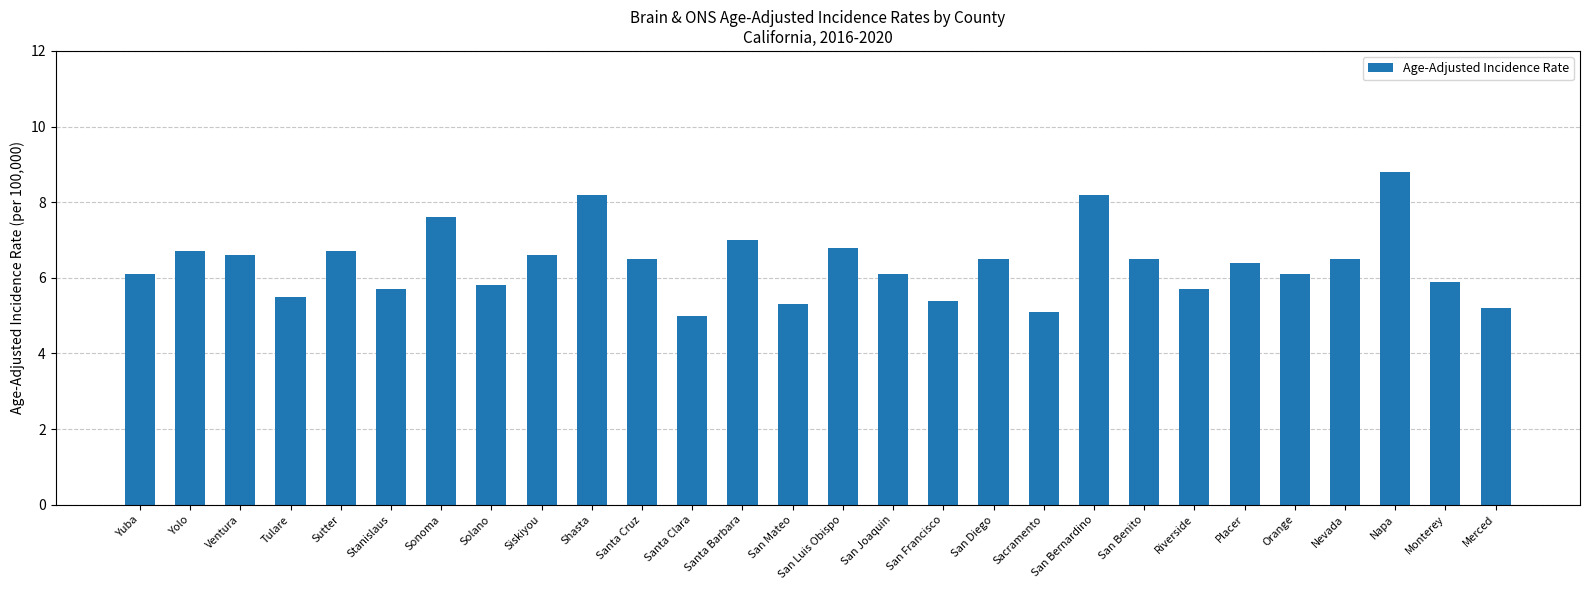

Approximately how many times larger is the value at Sacramento compared to Placer?

0.8